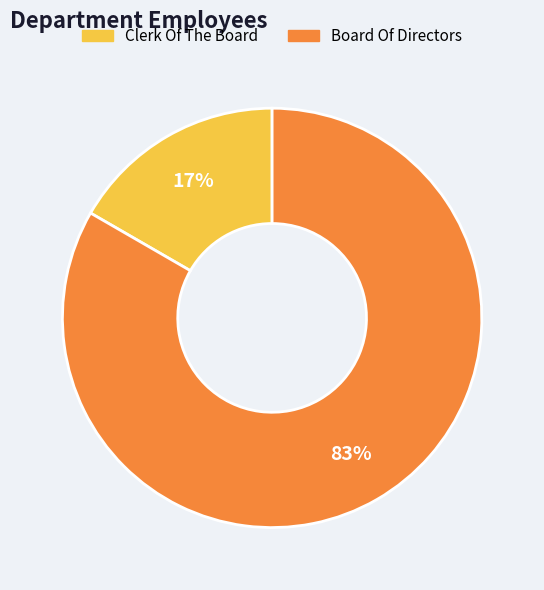

Between Board Of Directors and Clerk Of The Board, which is larger?

Board Of Directors